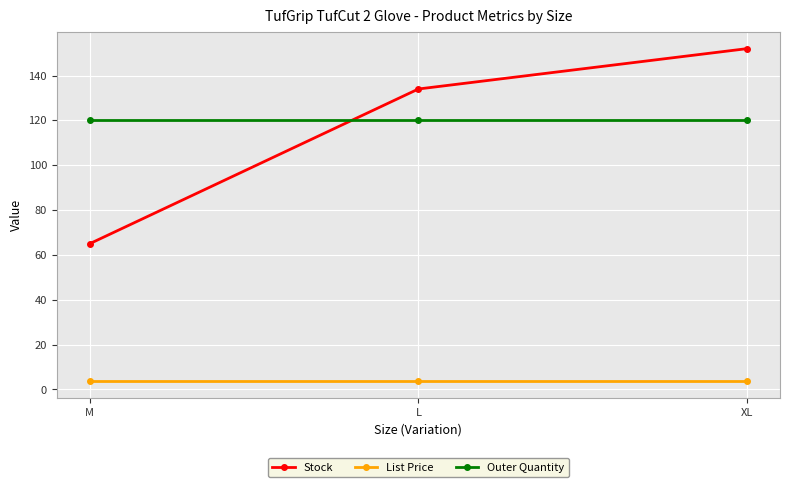

The value of Stock at XL is 152.0. True or false?

True